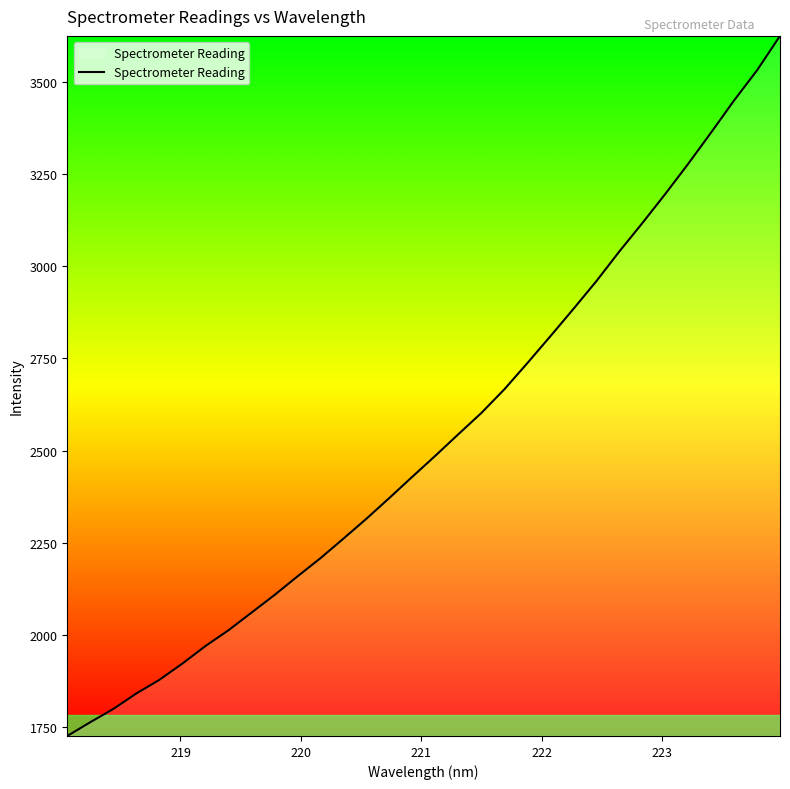

What is the maximum value shown in the chart?

3625.3